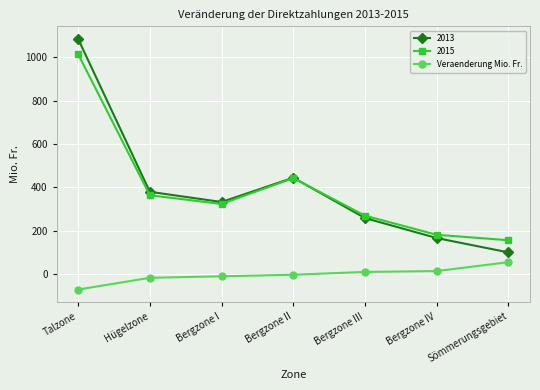

At which label is 2015 closest to 585?

Bergzone II